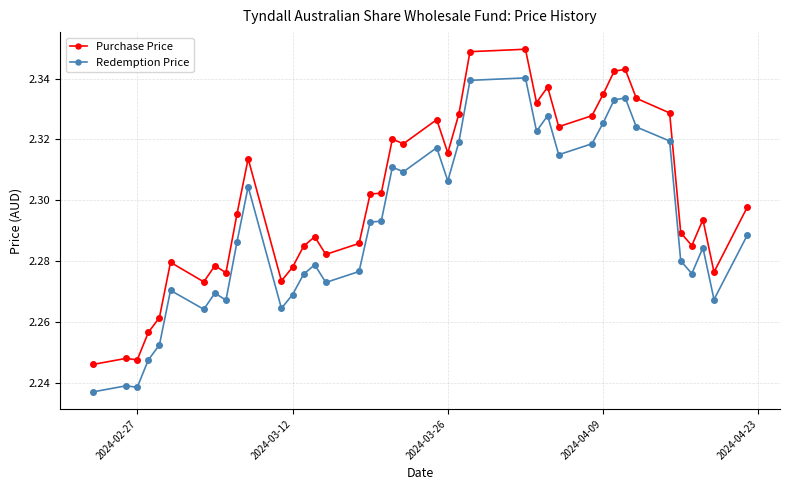

True or false: Redemption Price has more than 2 points higher than both neighbors.

True